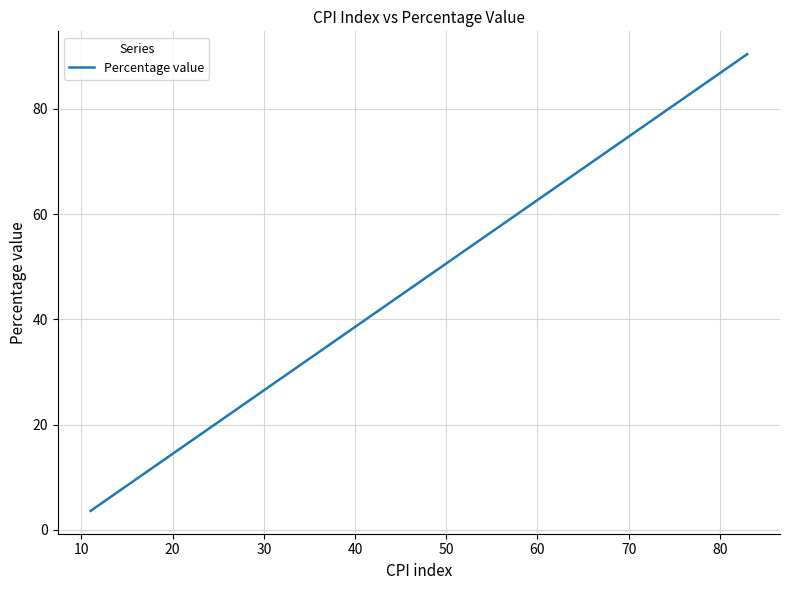

Reading right to left, extract all data points from this chart.

90.4	85.5	83.1	81.9	74.7	68.7	66.3	63.9	57.8	56.6	56.6	51.8	51.8	47.0	39.8	36.1	36.1	36.1	34.9	34.9	34.9	33.7	33.7	32.5	31.3	28.9	28.9	28.9	25.3	22.9	21.7	20.5	19.3	18.1	16.9	16.9	15.7	15.7	8.4	3.6